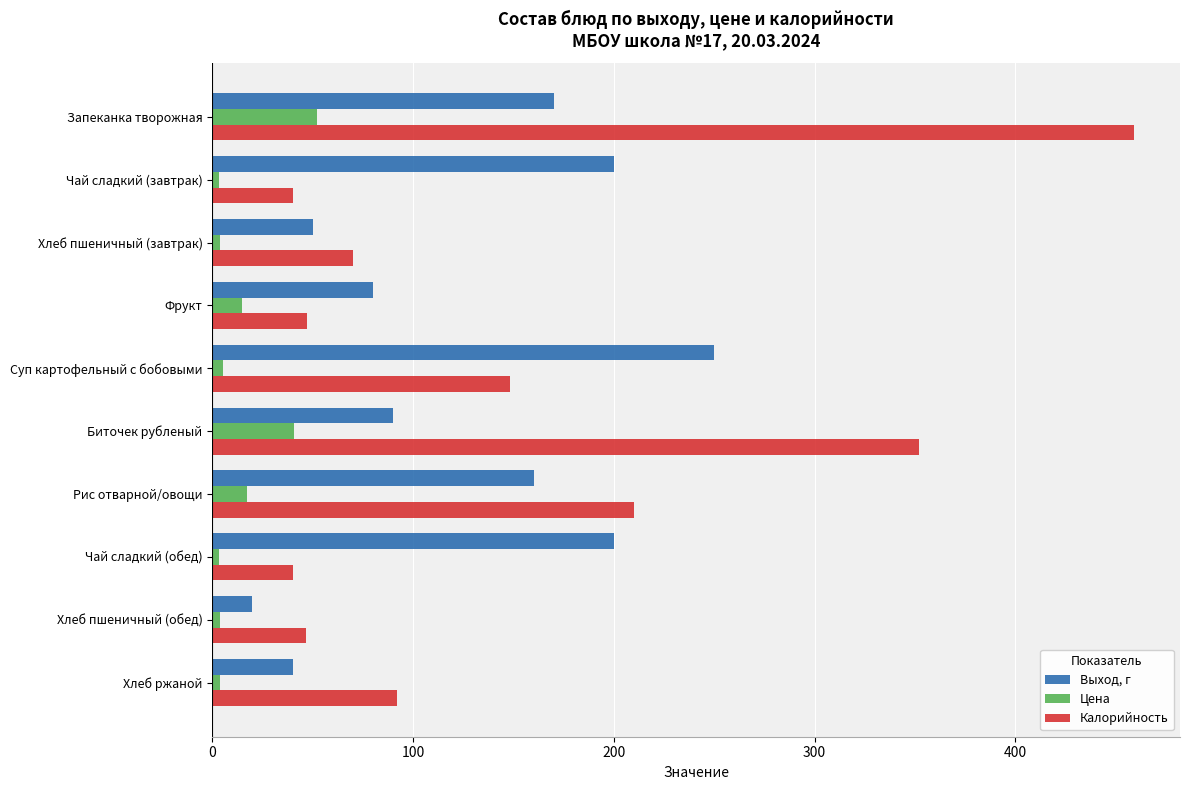

What is the greatest value displayed?

459.0